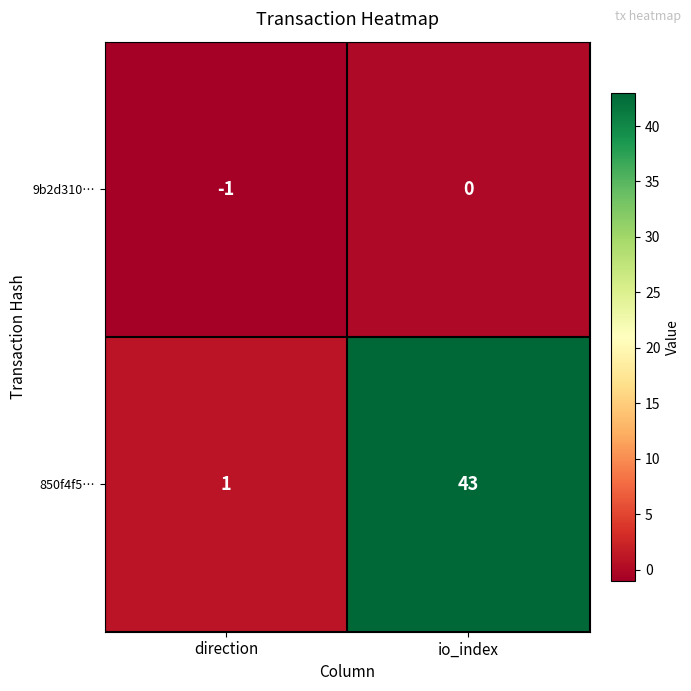

Which category has the highest value across all series?

io_index